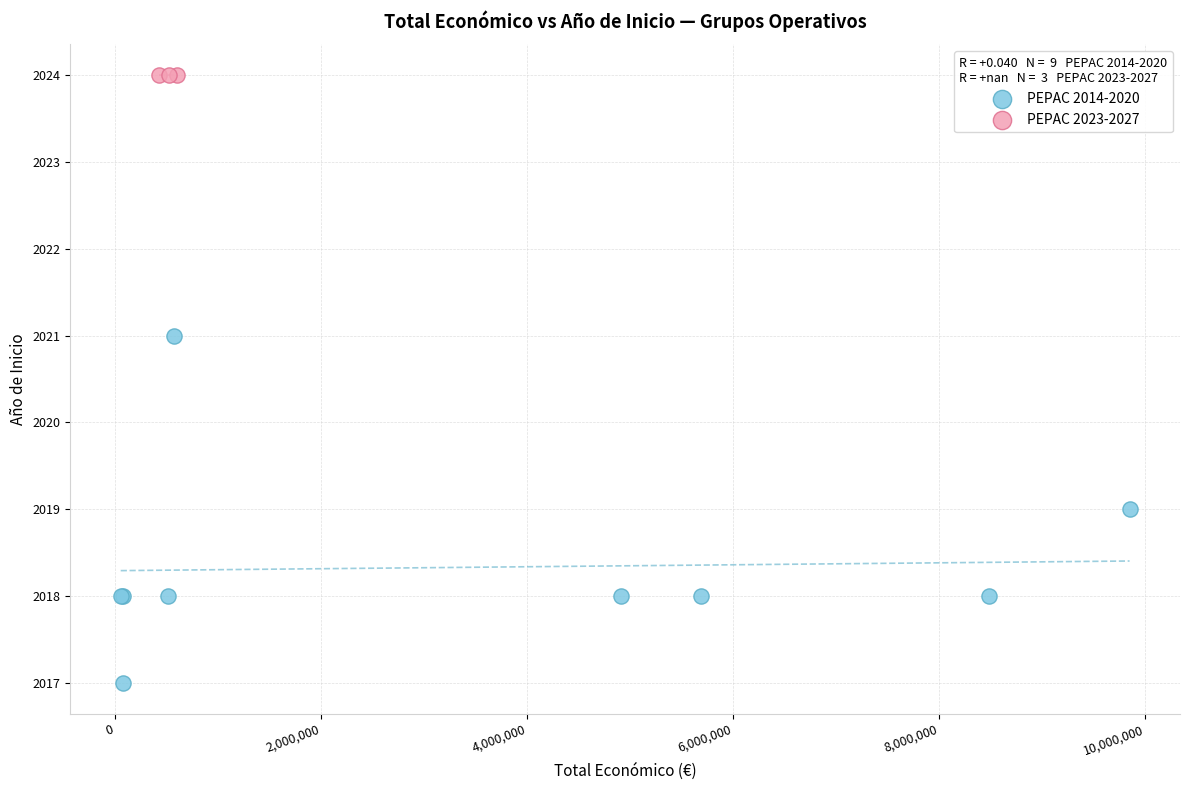

Which series reaches the maximum Y coordinate?

PEPAC 2023-2027